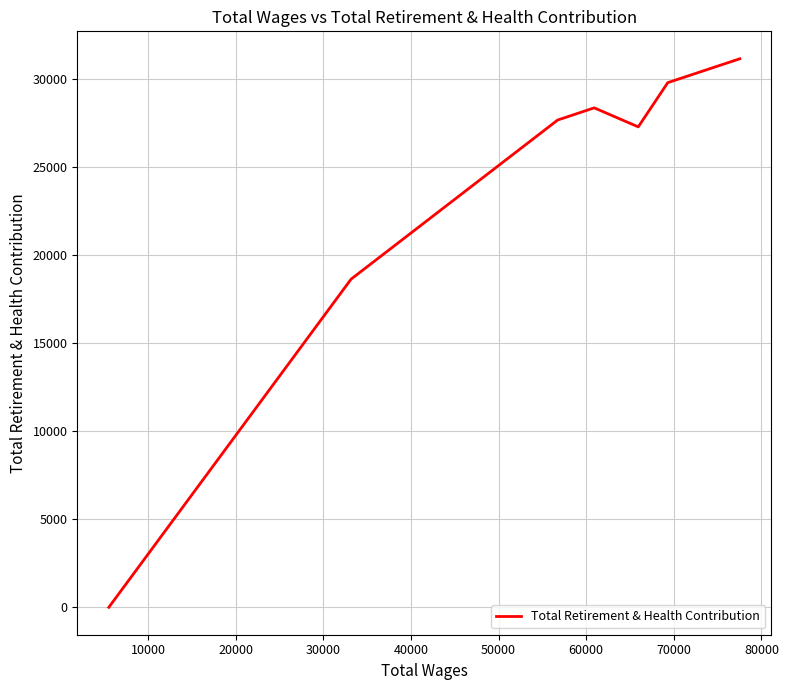

What is the maximum value shown in the chart?

31122